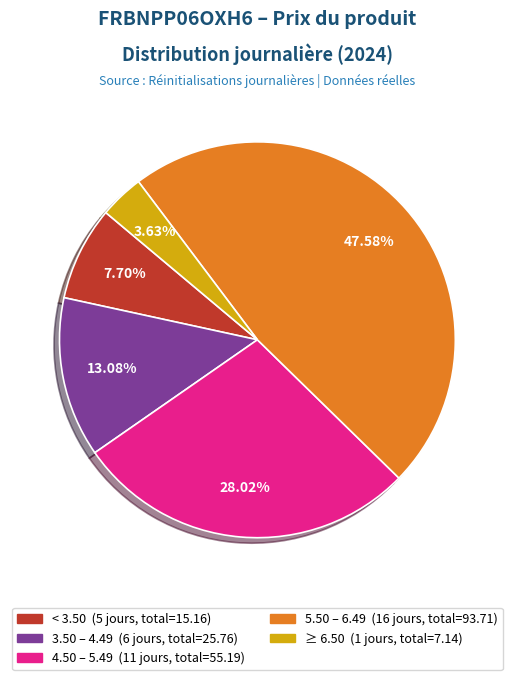

Count the number of slices in the pie.

5